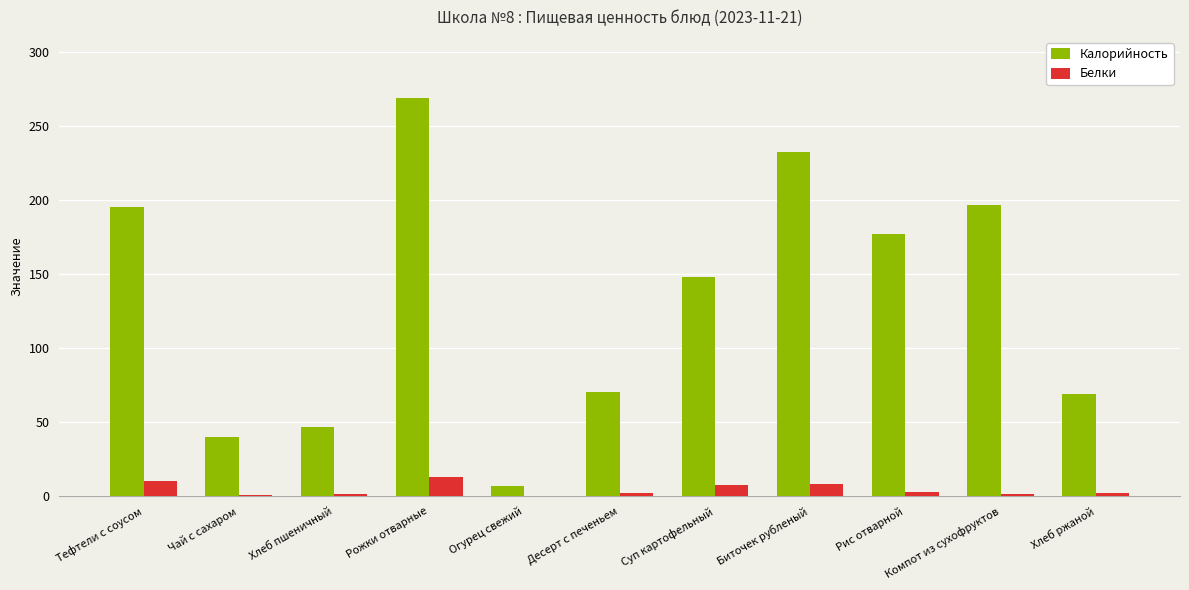

What is the highest value of the Калорийность series?

269.0